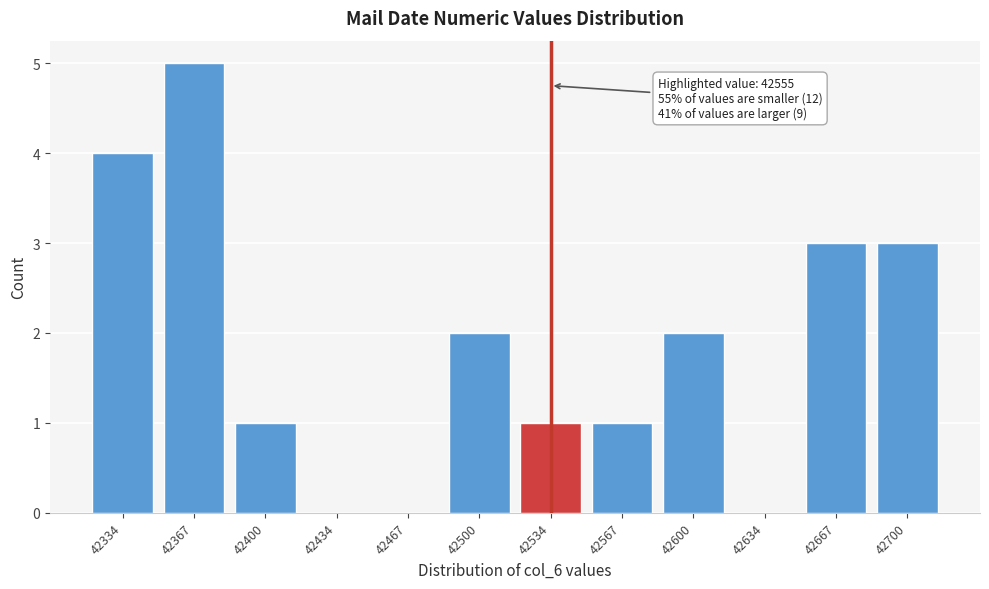

Reading right to left, list all the values displayed in this chart.

42700=3	42667=3	42634=0	42600=2	42567=1	42534=1	42500=2	42467=0	42434=0	42400=1	42367=5	42334=4